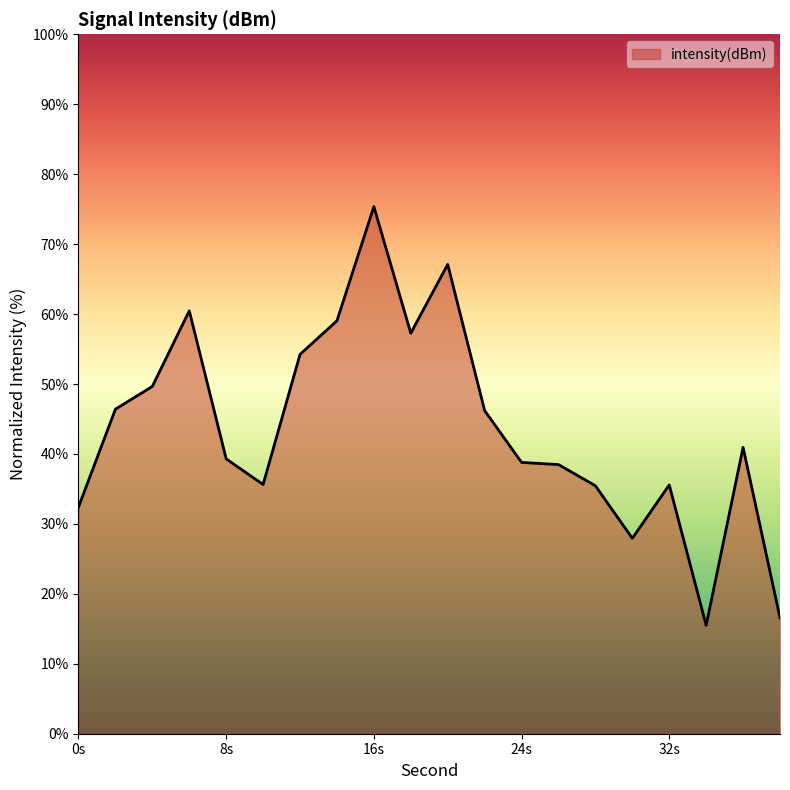

What is the greatest value displayed?

75.4